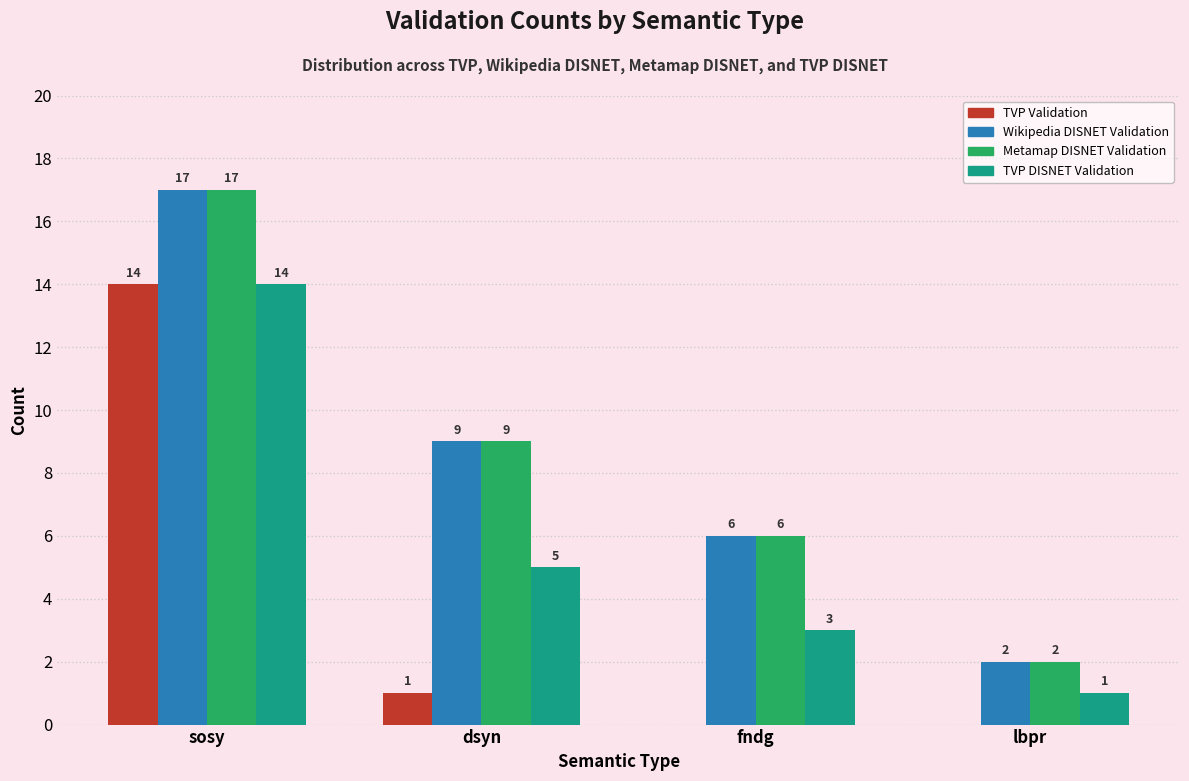

At which category is the sum across all series the highest?

sosy